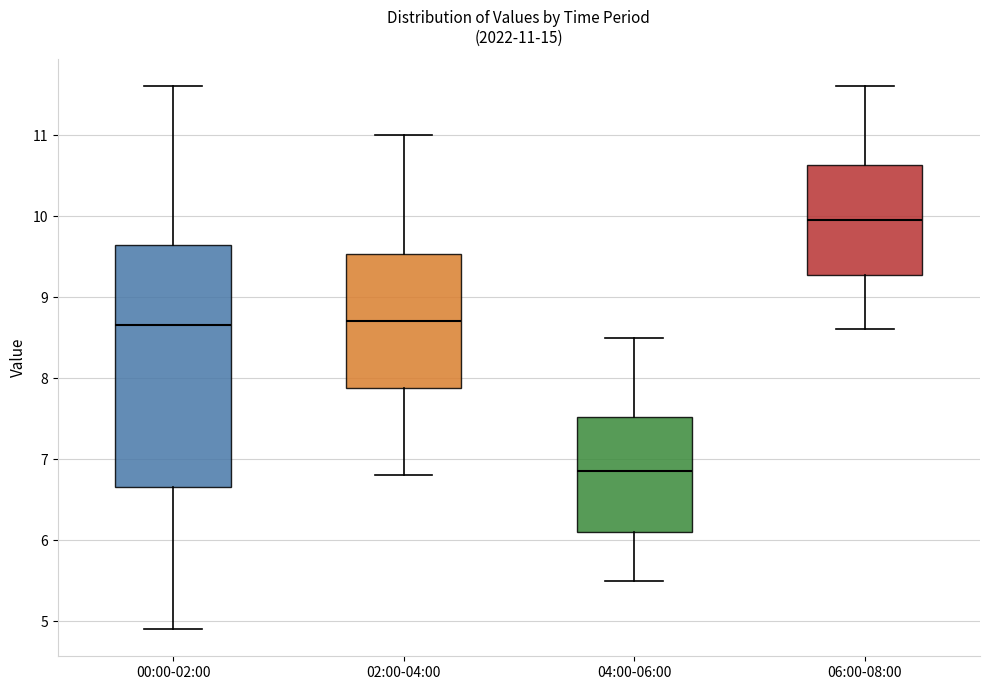

Which box is the tallest, from its lower edge to its upper edge?

00:00-02:00